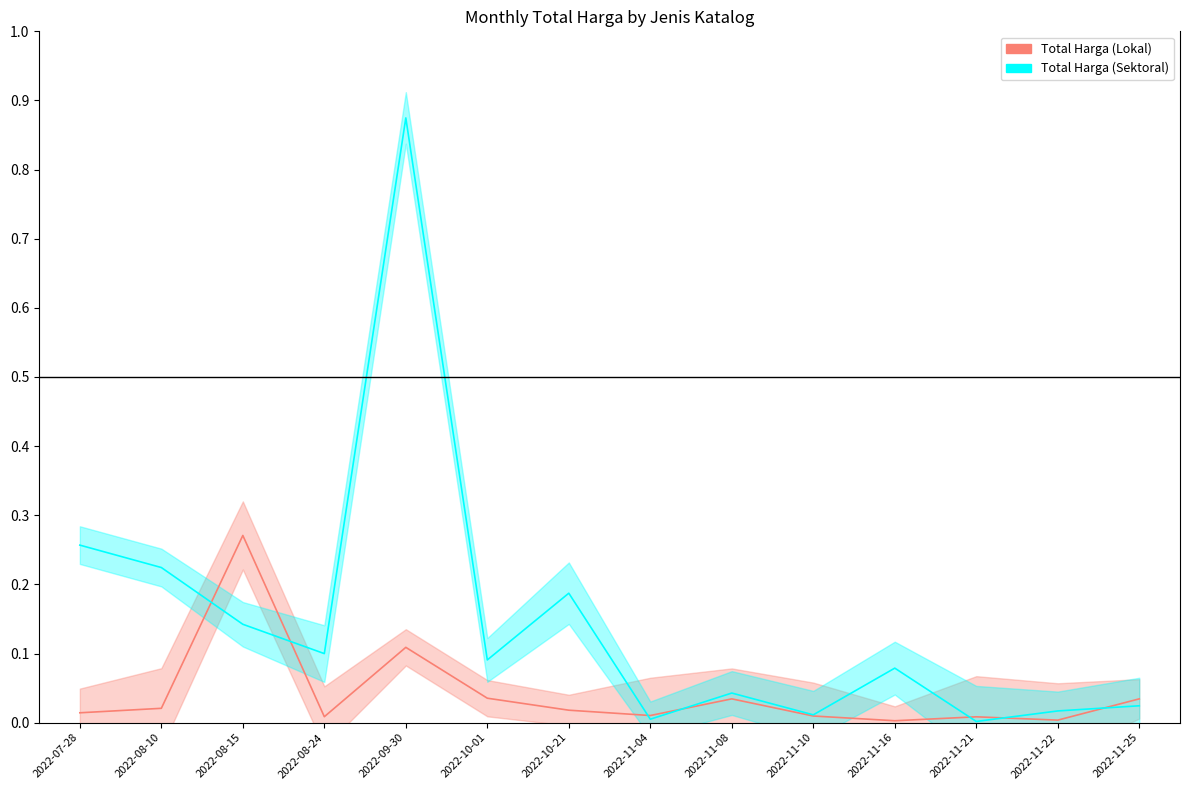

What is the label of the 13th point from the right?

2022-08-10